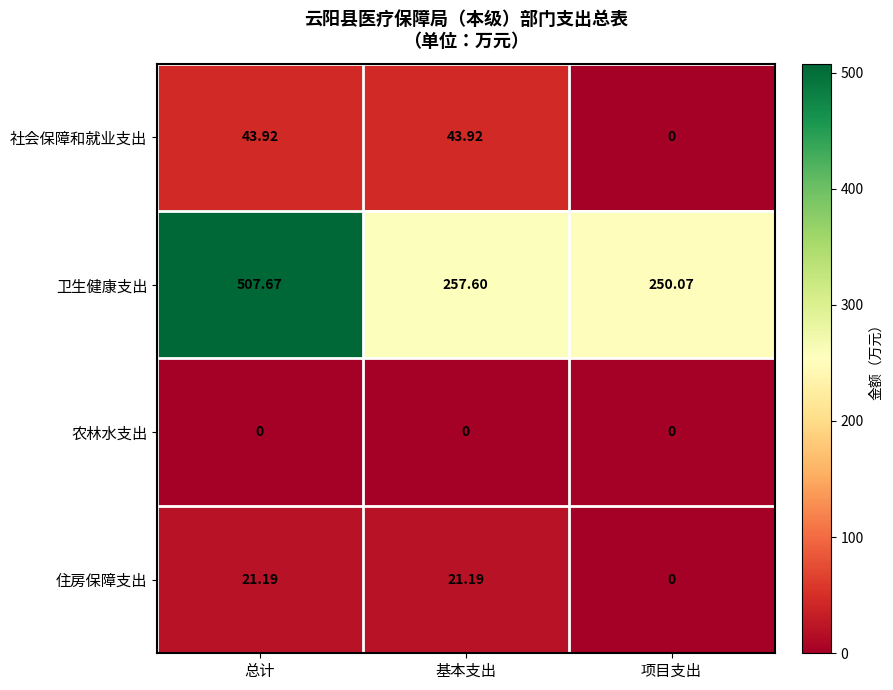

What is the total value across all series at 基本支出?

322.7